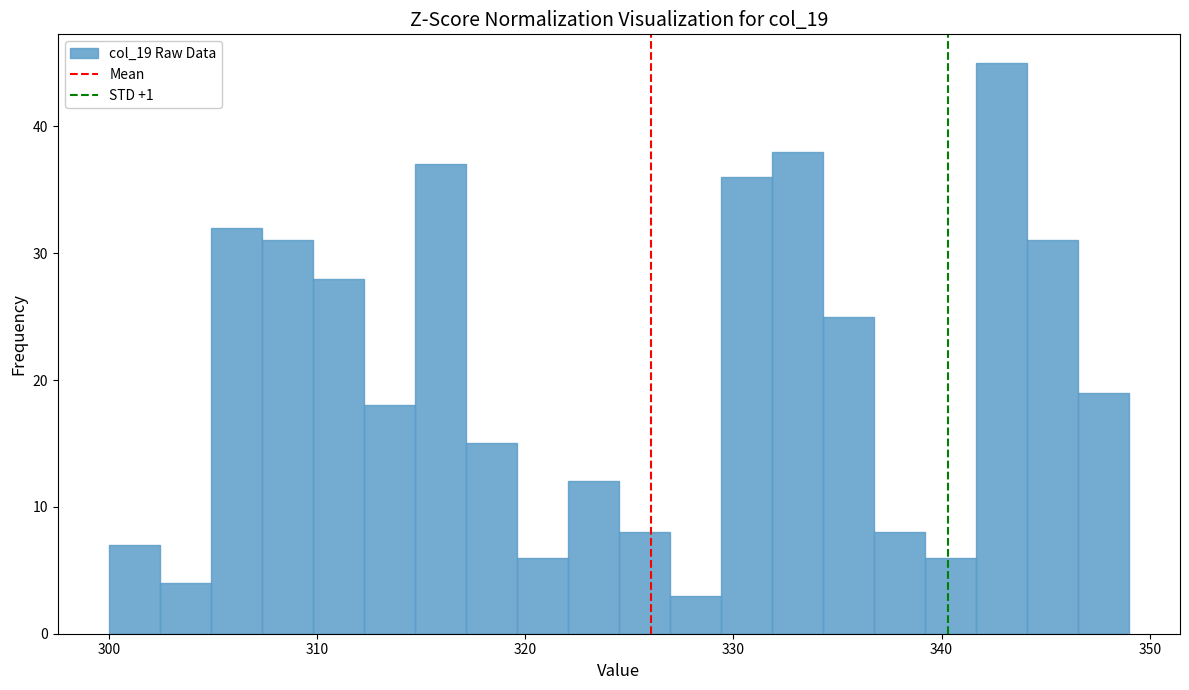

Read against the x-axis, roughly where is the centre of the tallest bar?

343